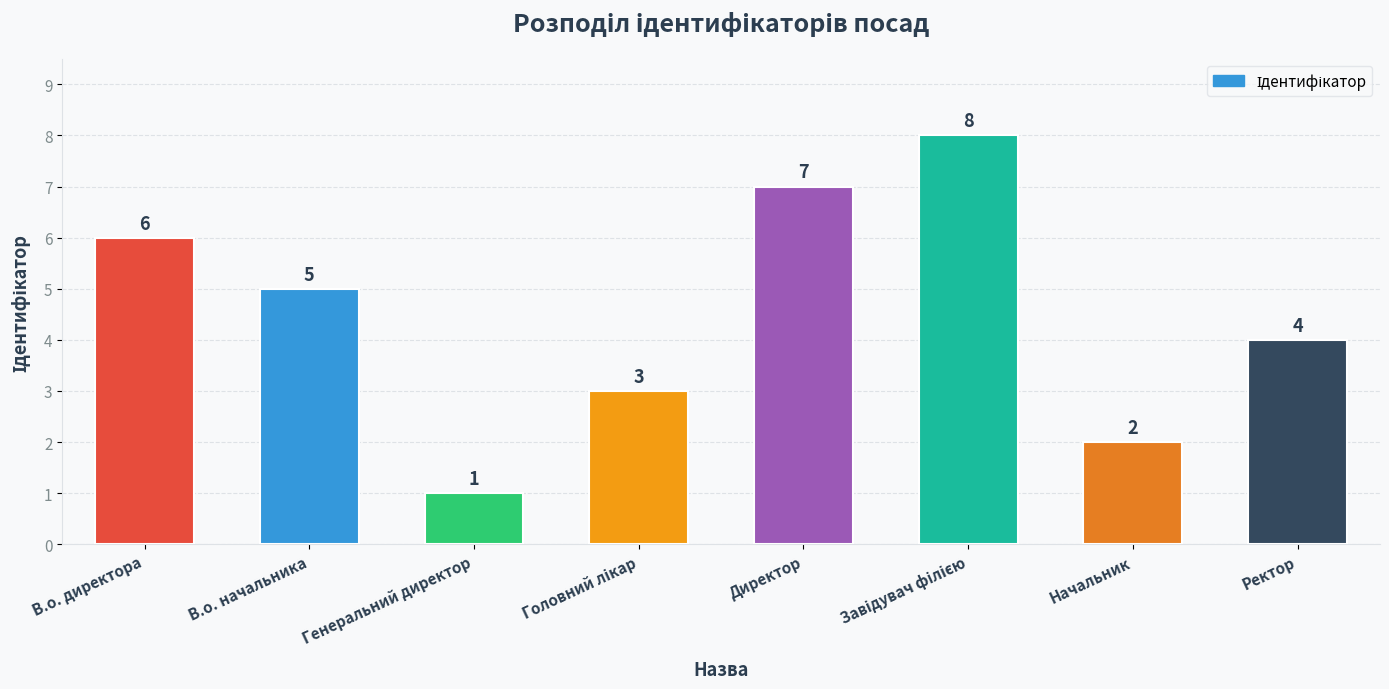

The chart shows a value of 10 at В.о. директора. True or false?

False